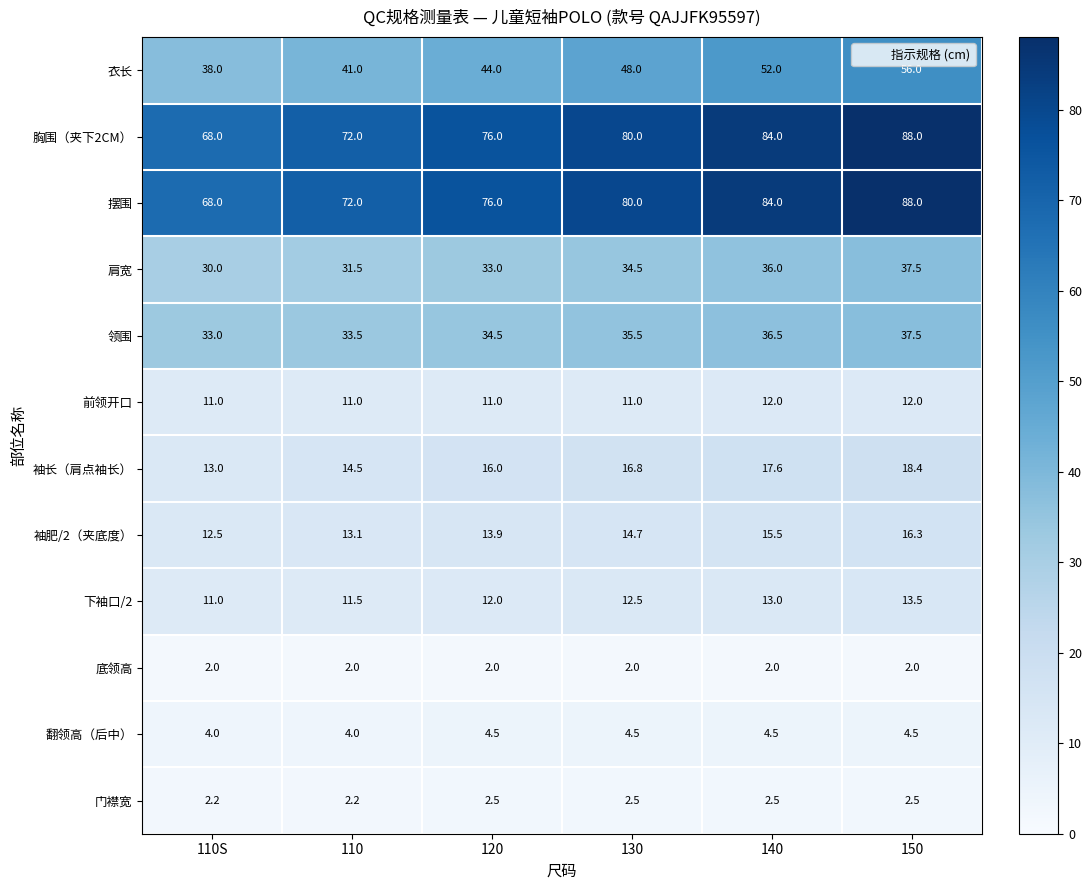

What is the total value across all series at 150?

376.2